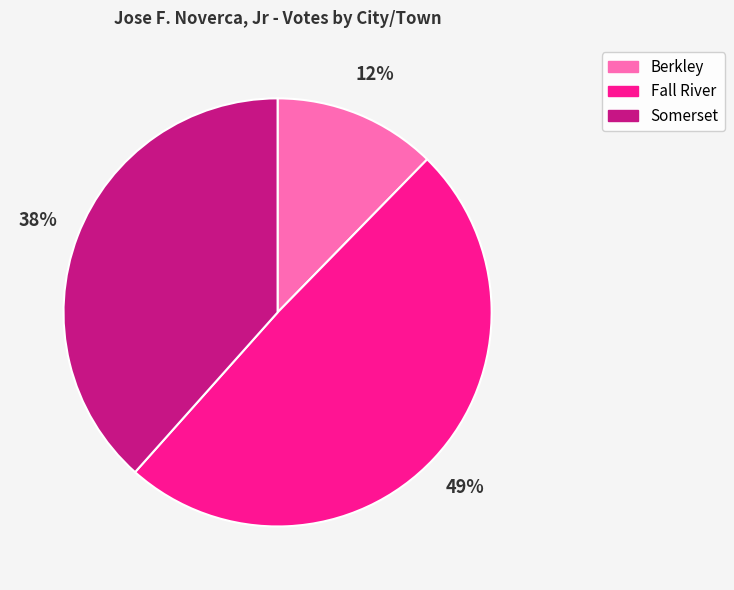

Which category has the smallest portion of the pie?

Berkley